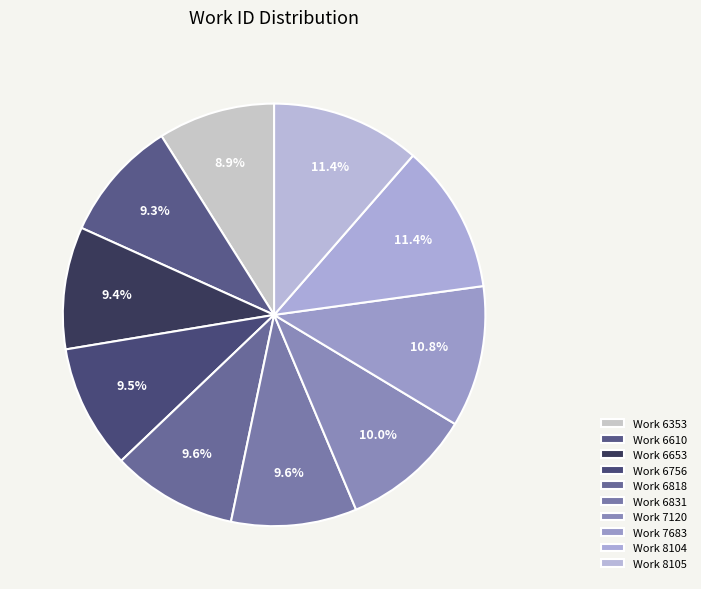

Which category has the biggest portion of the pie?

8105